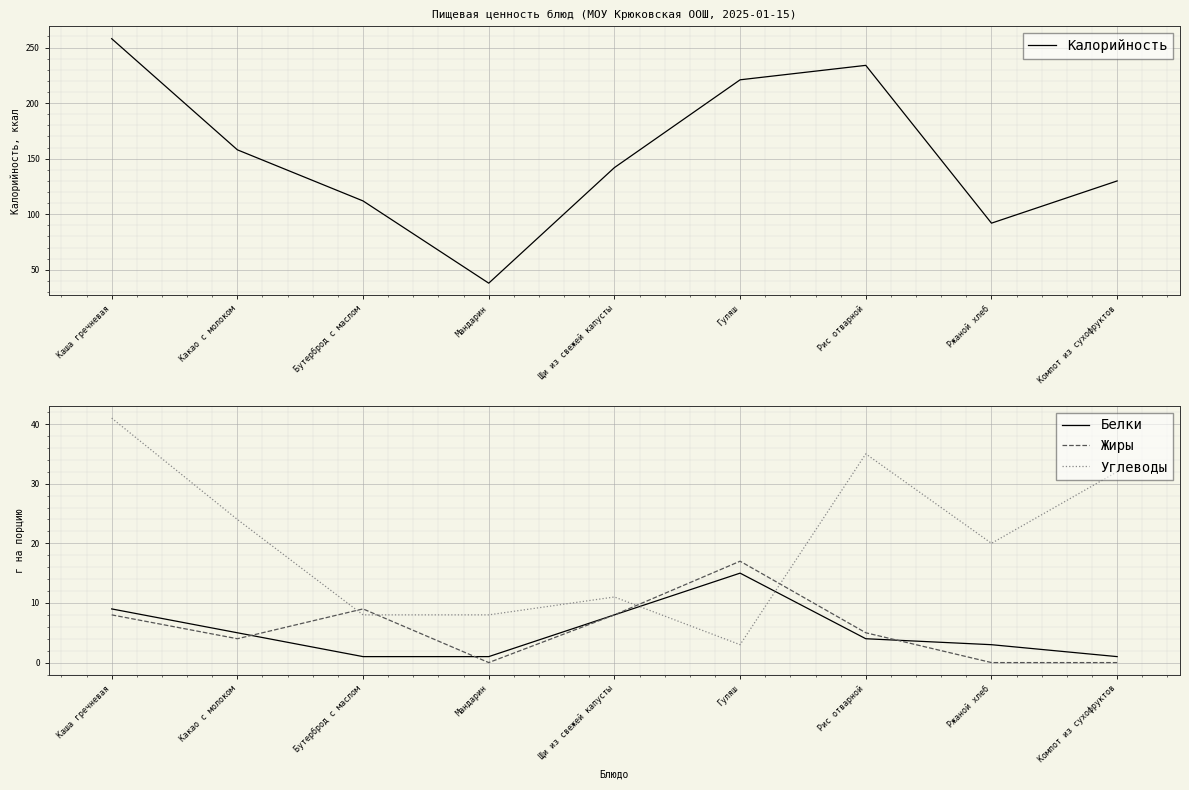

Rank the series by their maximum value, from highest to lowest.

Калорийность, Углеводы, Жиры, Белки